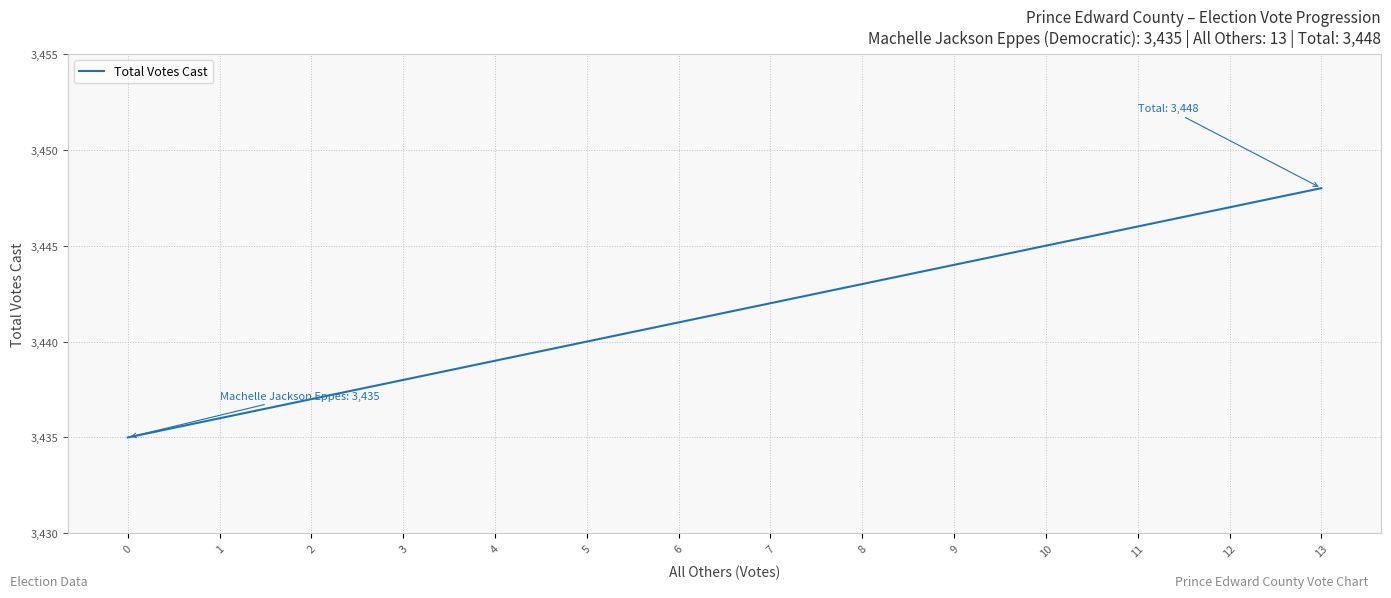

What is the ratio of the value at 2 to the value at 10?

1.0